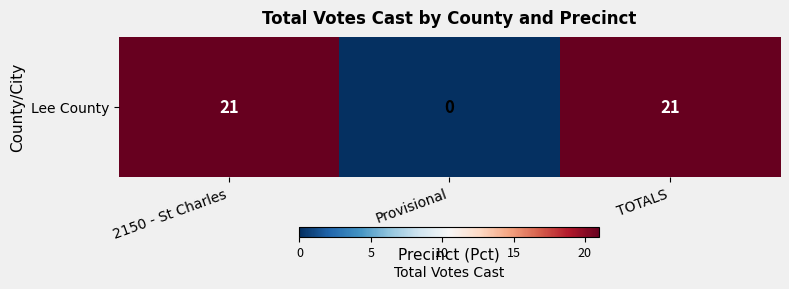

The chart shows a value of 8 at TOTALS. True or false?

False